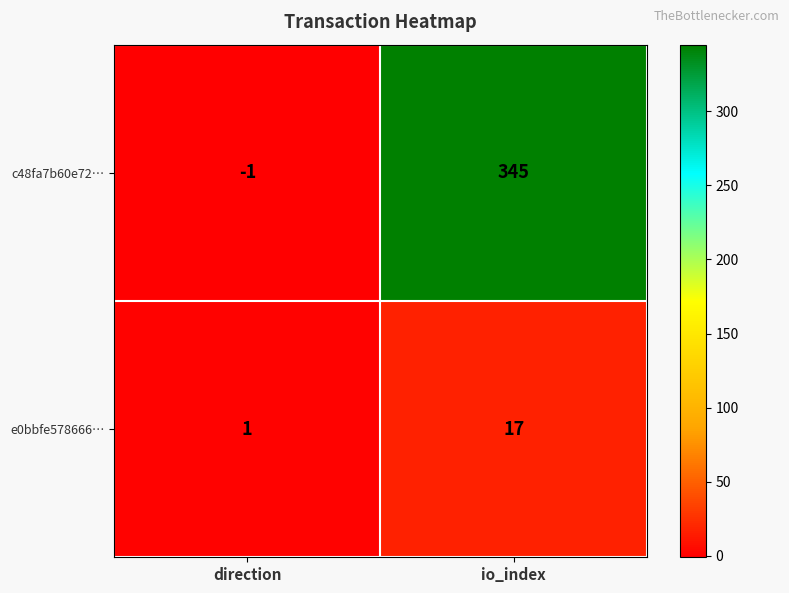

The value of c48fa7b60e72… at io_index is 345. True or false?

True